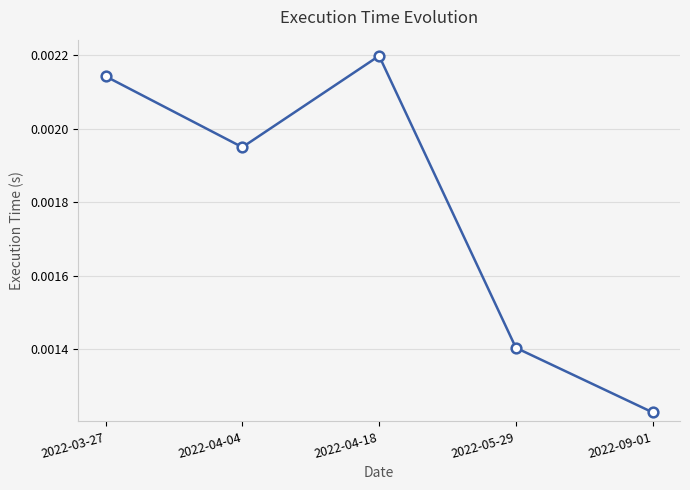

Between 2022-05-29 and 2022-04-18, which is larger?

2022-04-18